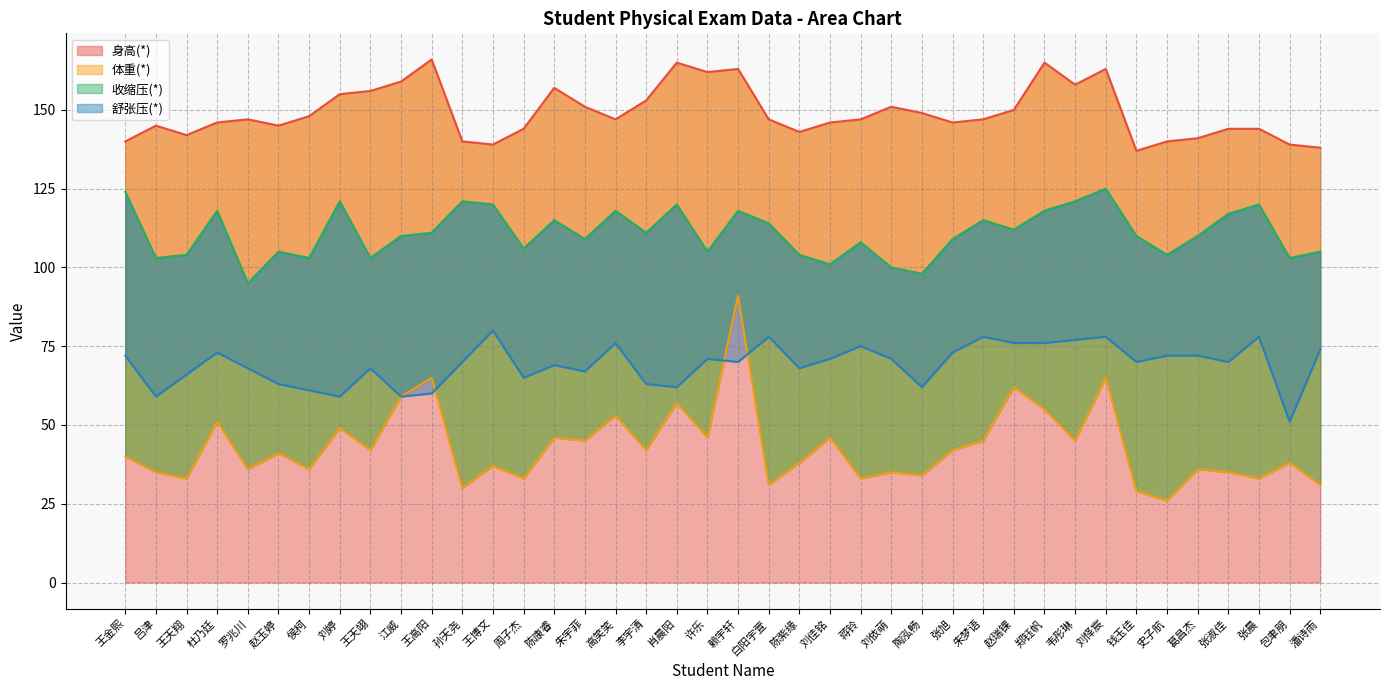

How many times do 体重(*) and 舒张压(*) cross each other?

3